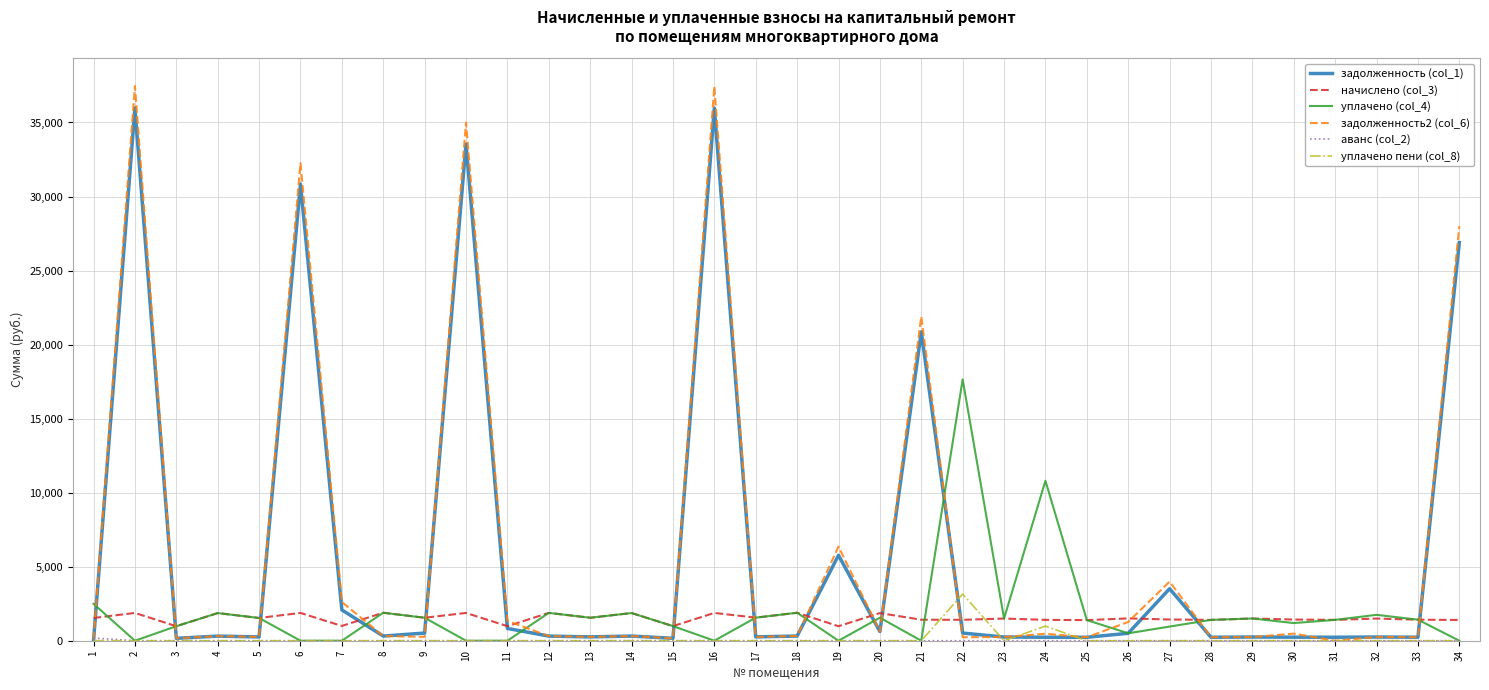

What is the maximum value shown in the chart?

37463.6